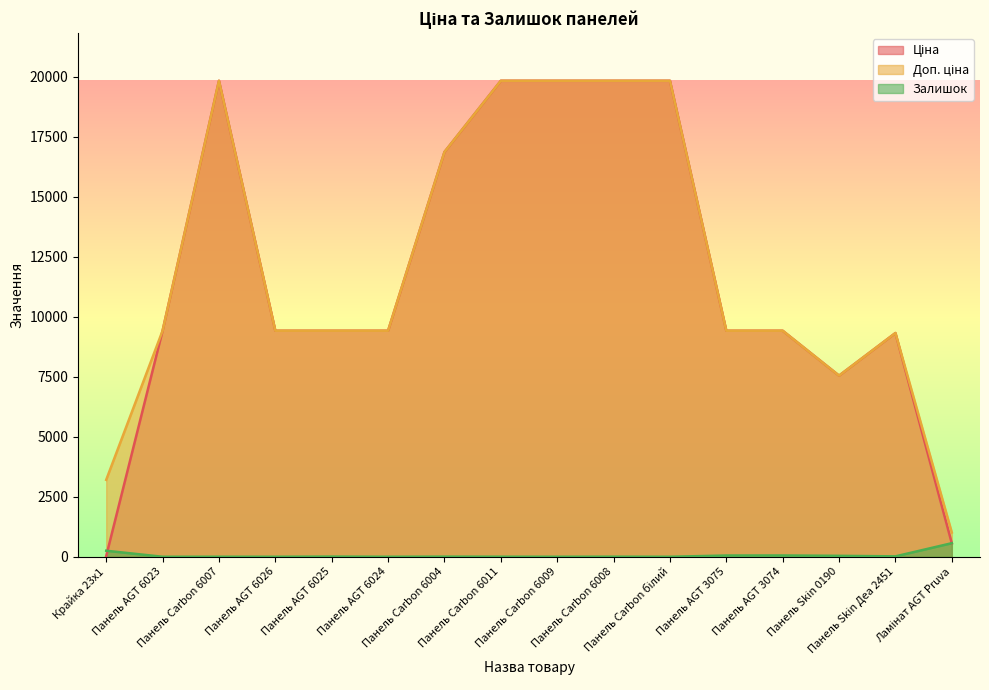

Which series changed the most between Панель AGT 6025 and Ламінат AGT Pruva?

Ціна